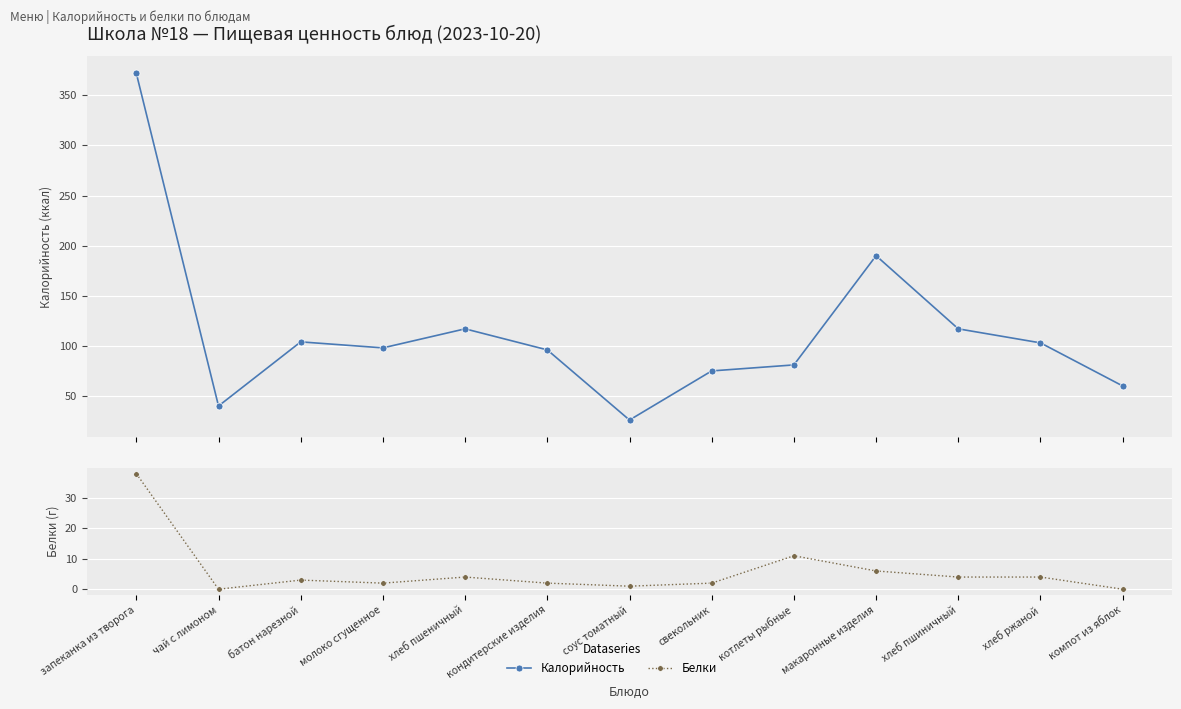

What is the total value across all series at хлеб ржаной?

107